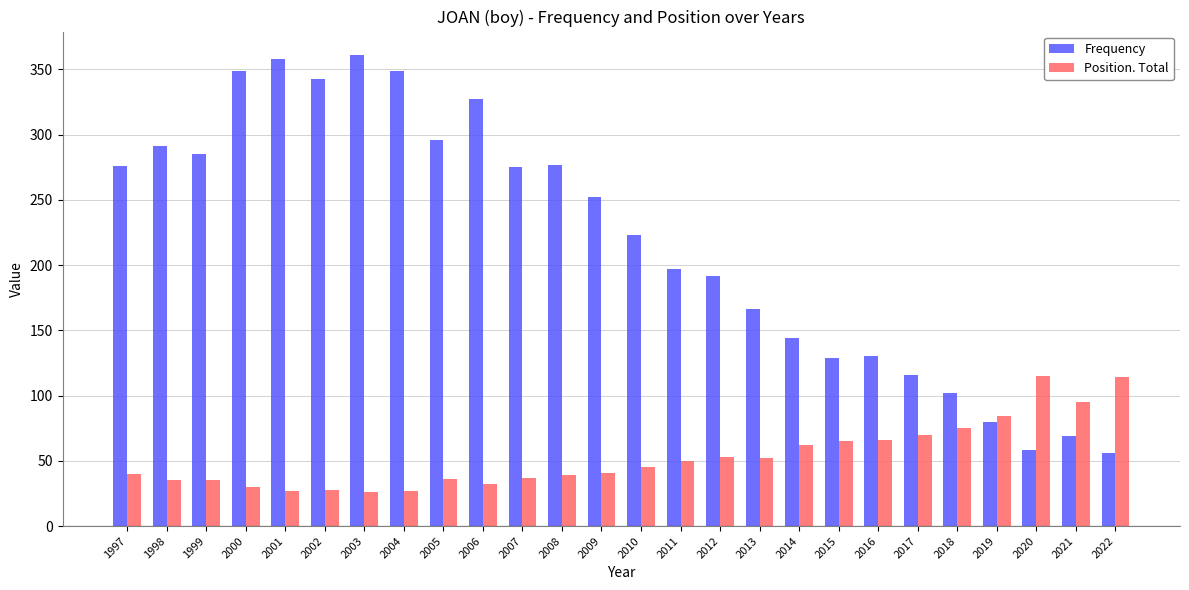

What is the difference between the maximum and minimum values in the Frequency series?

305